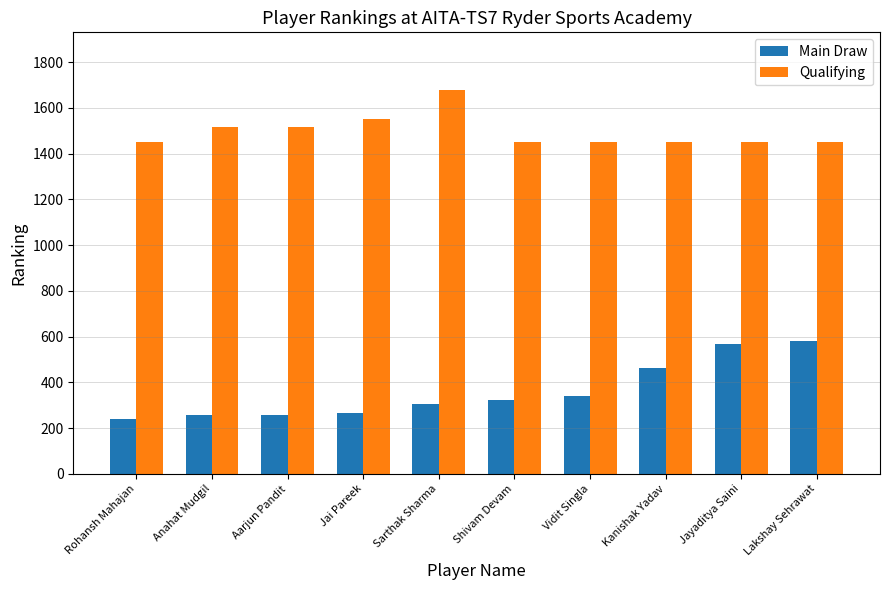

What is the difference between the highest and lowest values at Shivam Devam?

1130